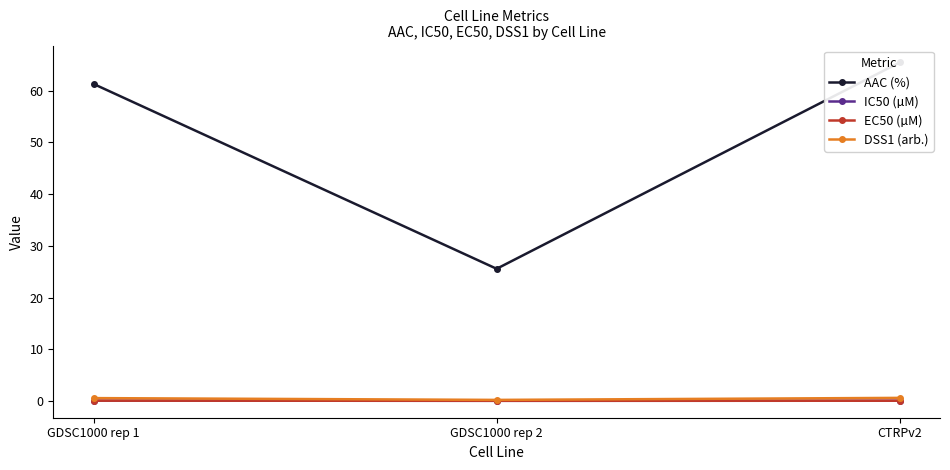

Reading left to right, extract all data points from this chart.

AAC (%): 61.3	25.6	65.5
IC50 (µM): 0.1	0.1	0.1
EC50 (µM): 0.1	0.1	0.1
DSS1 (arb.): 0.6	0.2	0.6